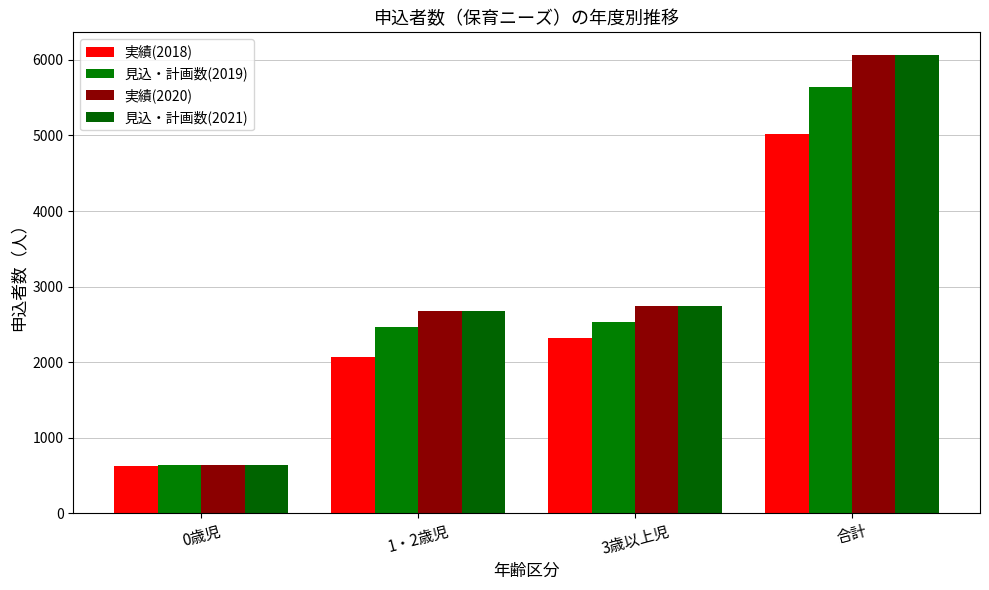

Reading right to left, extract all data points from this chart.

実績(2018): 合計=5022	3歳以上児=2326	1・2歳児=2074	0歳児=622
見込・計画数(2019): 合計=5640	3歳以上児=2532	1・2歳児=2472	0歳児=636
実績(2020): 合計=6062	3歳以上児=2749	1・2歳児=2676	0歳児=637
見込・計画数(2021): 合計=6062	3歳以上児=2749	1・2歳児=2676	0歳児=637